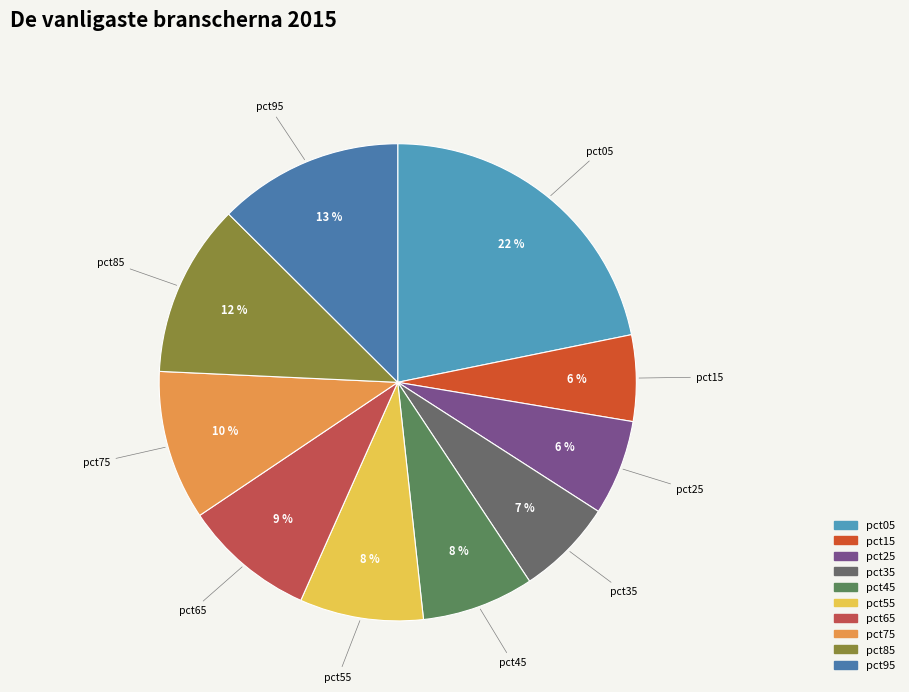

What percentage is the pct65 slice, to the nearest percent?

9%